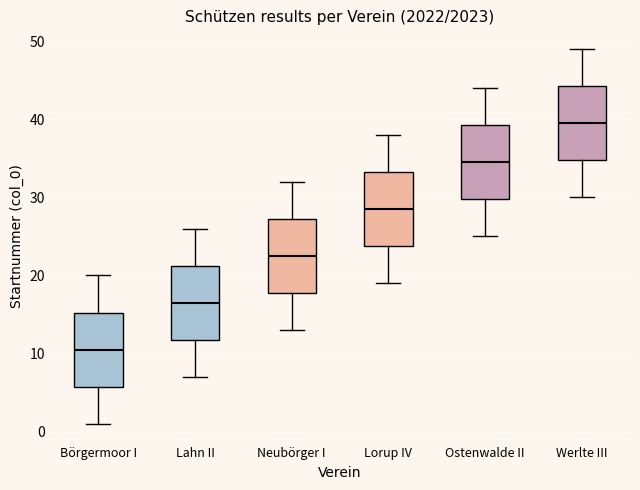

Where does the median line of the box for Lorup IV sit on the y-axis? The values are not printed on the chart, so give them approximately, as read against the axis.

29